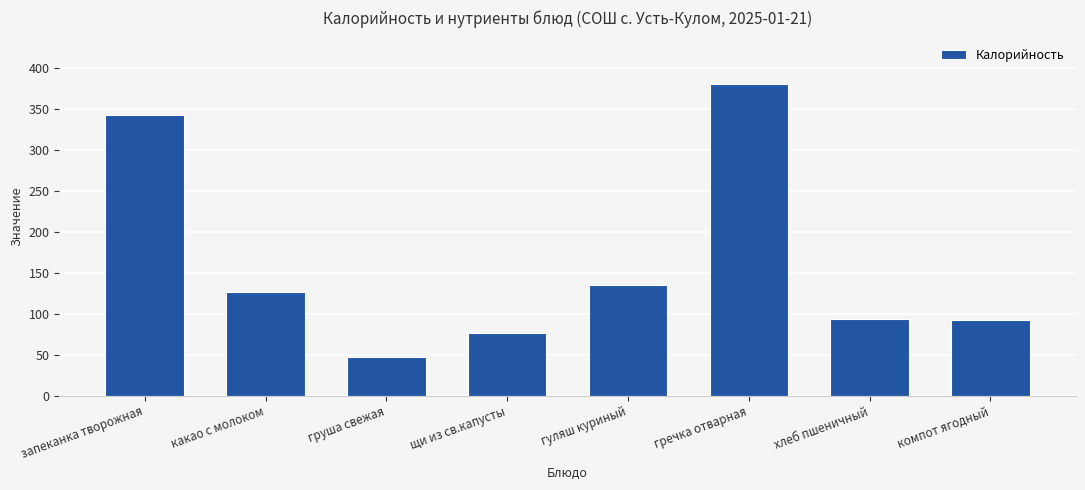

Reading left to right, transcribe all the data shown in this chart.

запеканка творожная=343	какао с молоком=126	груша свежая=47	щи из св.капусты=76	гуляш куриный=135	гречка отварная=380	хлеб пшеничный=94	компот ягодный=92